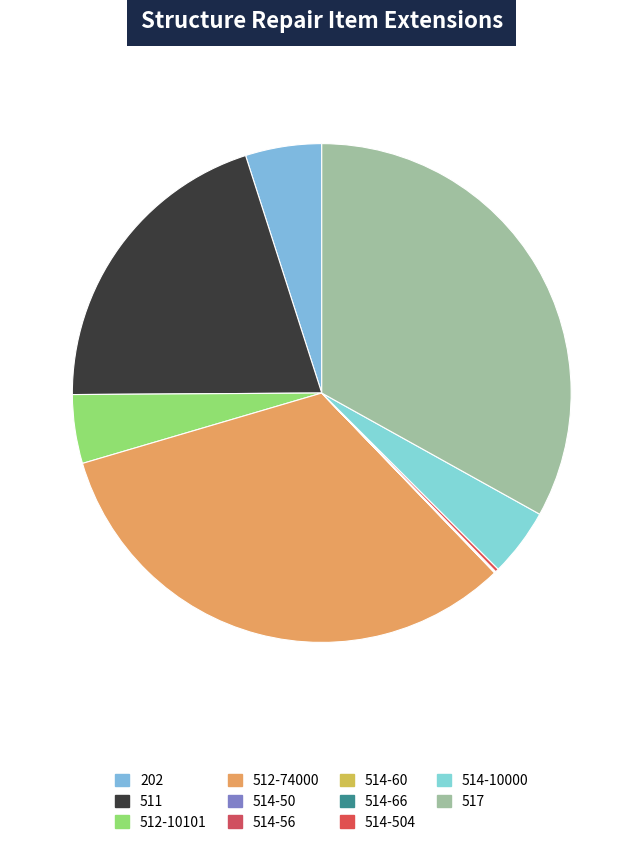

Does any single category account for the majority?

No